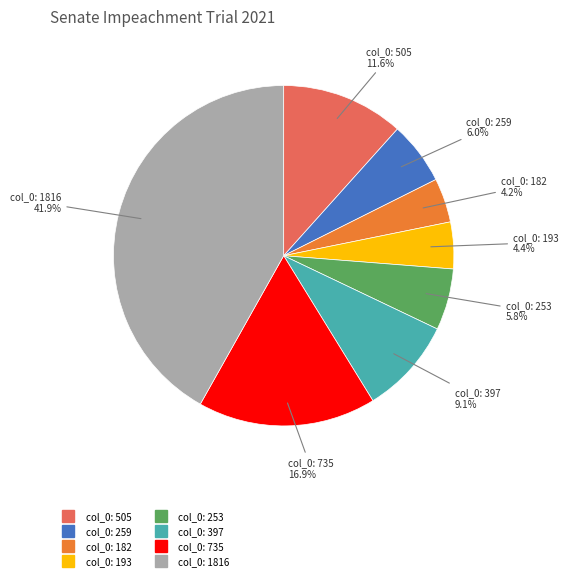

Is there a majority slice in this chart?

No